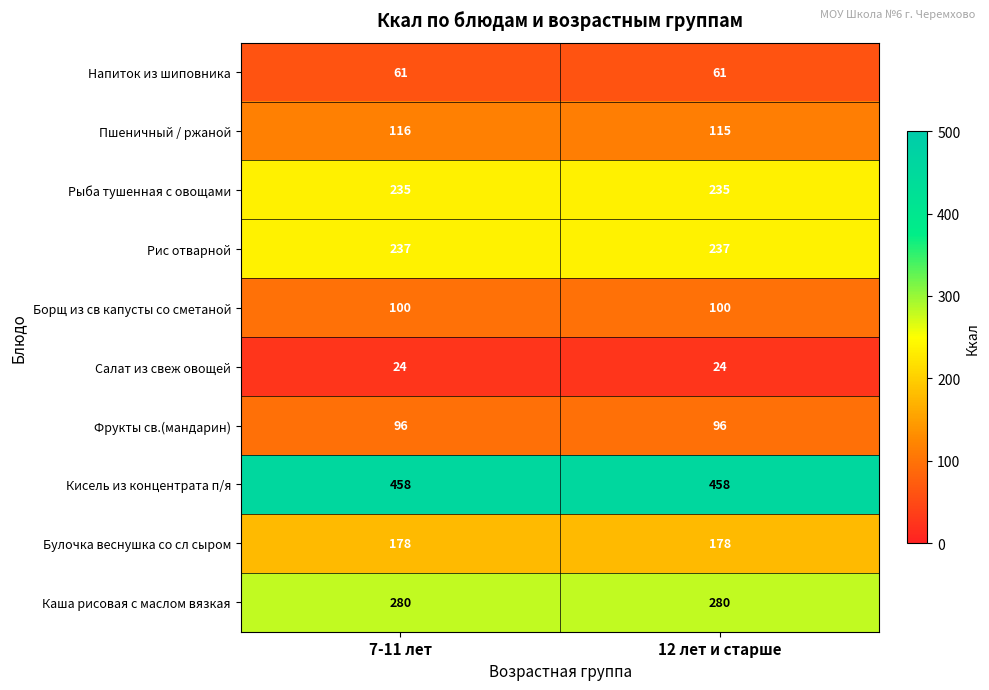

At which category is the sum across all series the highest?

7-11 лет